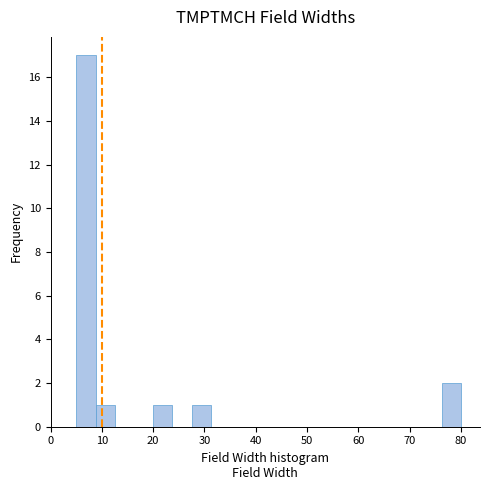

Around what value on the x-axis is the tallest bar? Give the approximate position of its centre, as read against the axis.

7